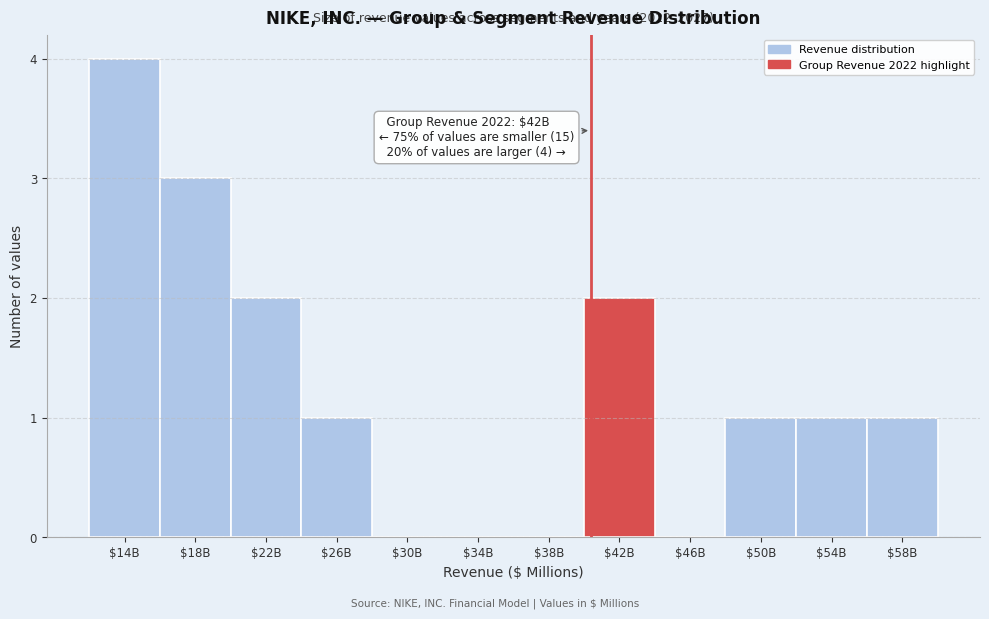

What is the maximum value shown in the chart?

4